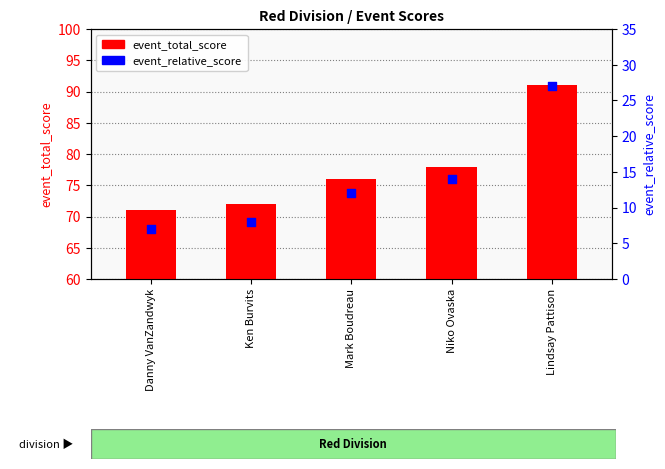

Which series contains the lowest Y value?

event_relative_score